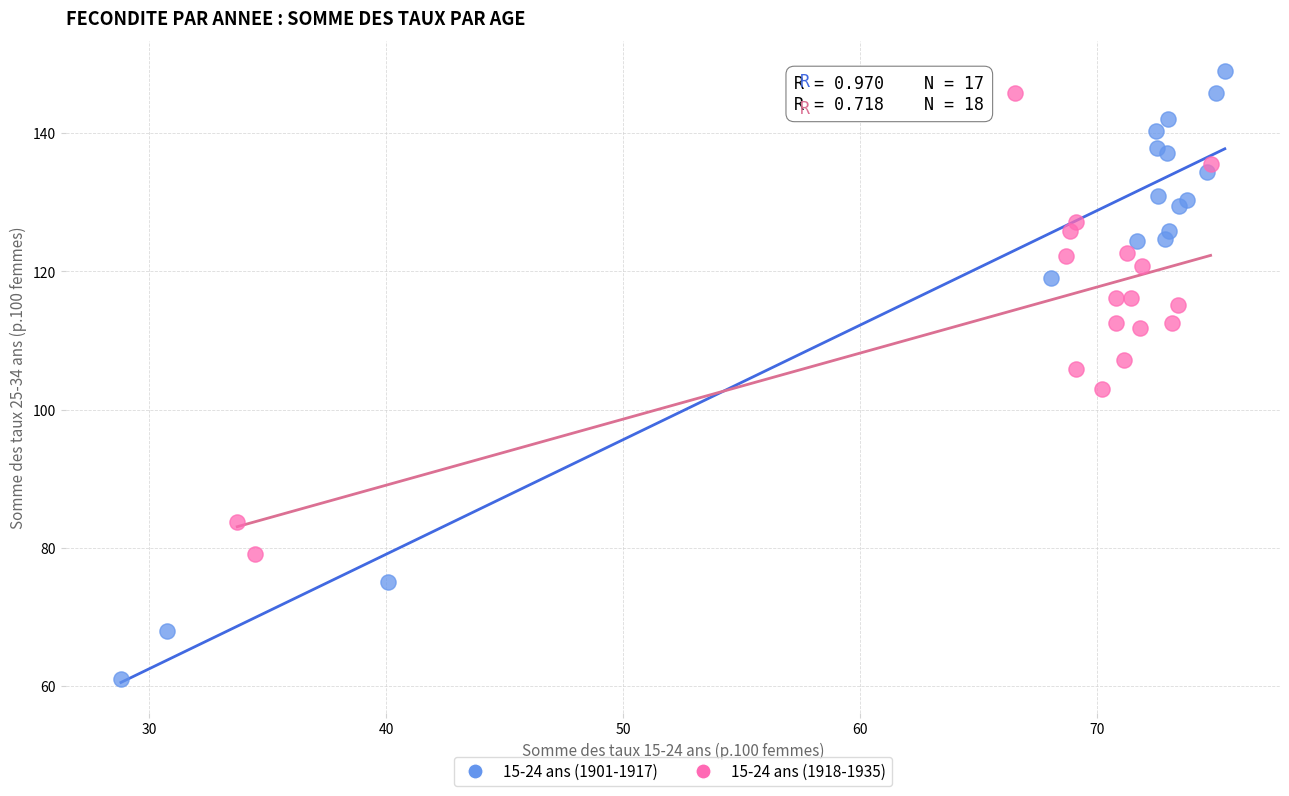

Which series contains the lowest Y value?

15-24 ans (1901-1917)